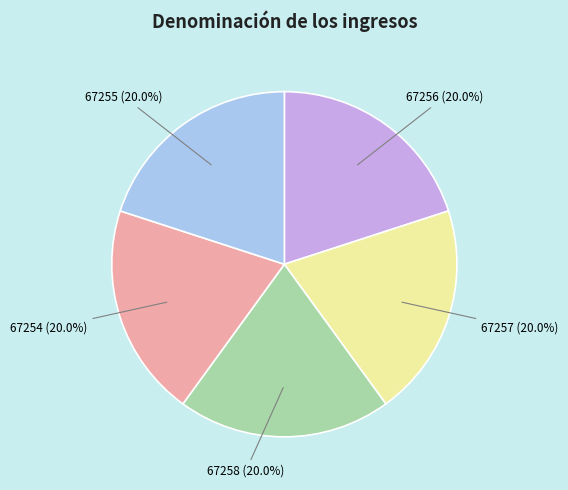

How many slices are in this pie chart?

5